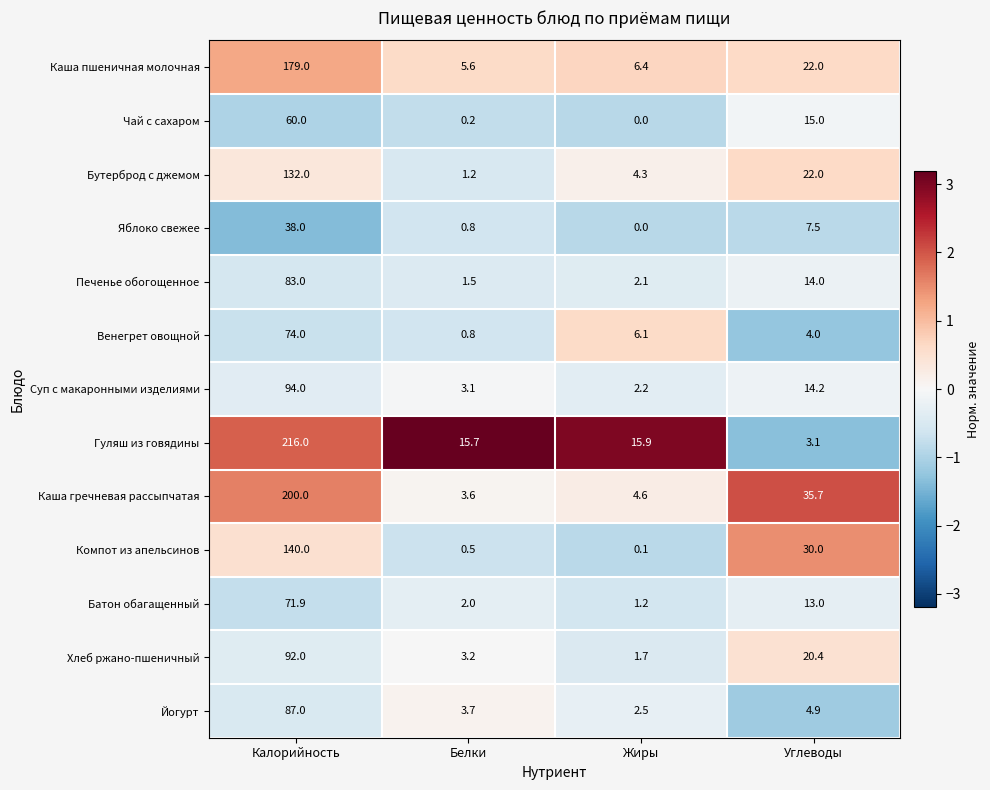

List the labels in order of Суп с макаронными изделиями value, smallest first.

Жиры, Белки, Углеводы, Калорийность